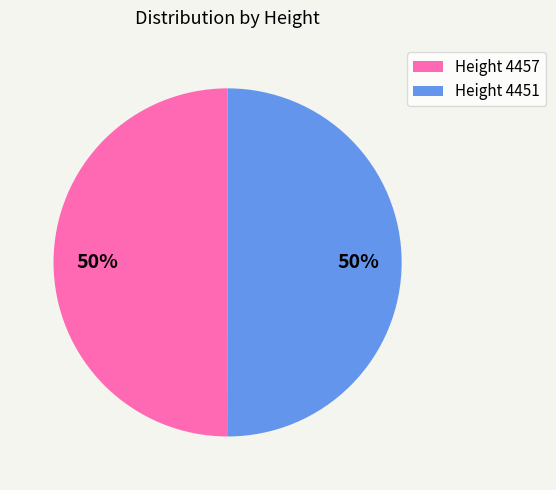

To the nearest percent, what is the combined percentage of Height 4451 and Height 4457?

100%